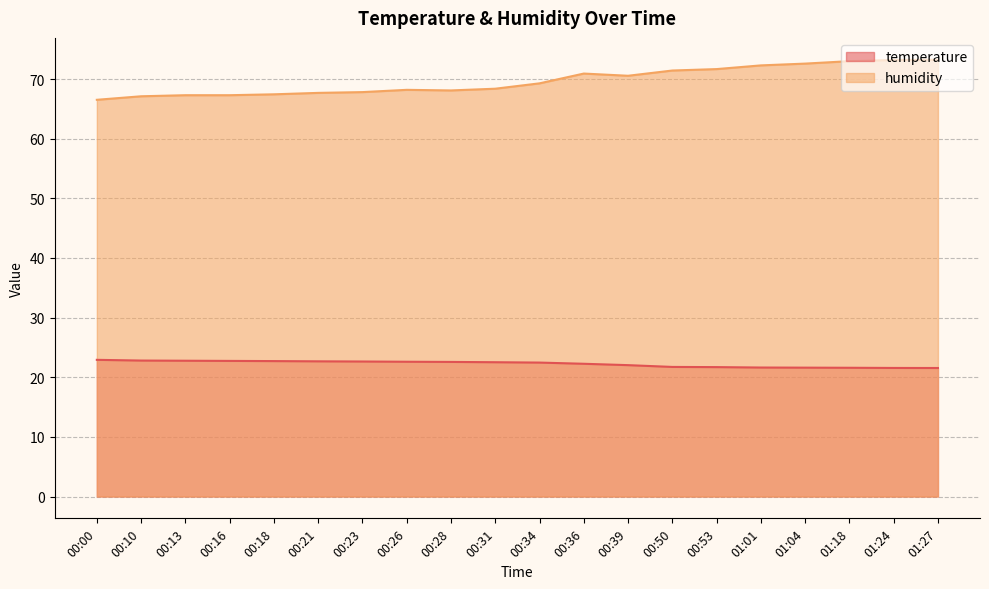

At how many categories does at least one series exceed 35?

20